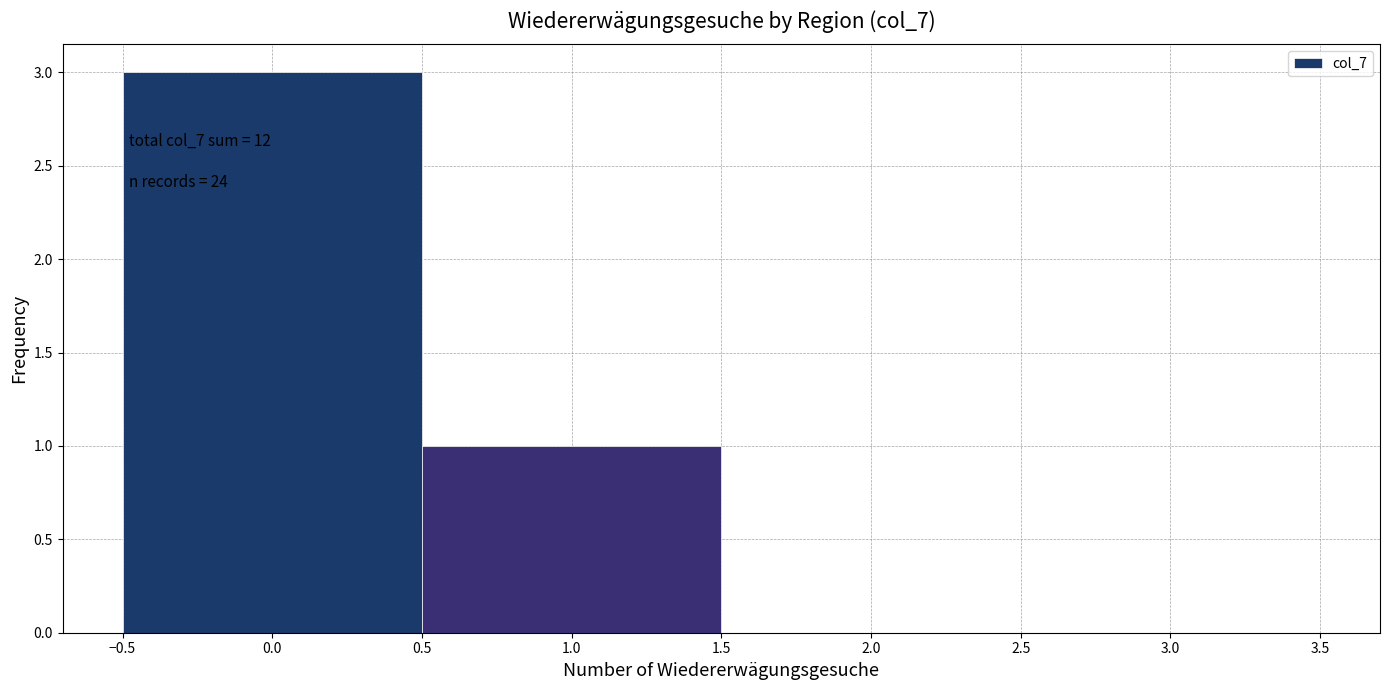

Which range on the x-axis has the tallest bar?

-0.5 to 0.5